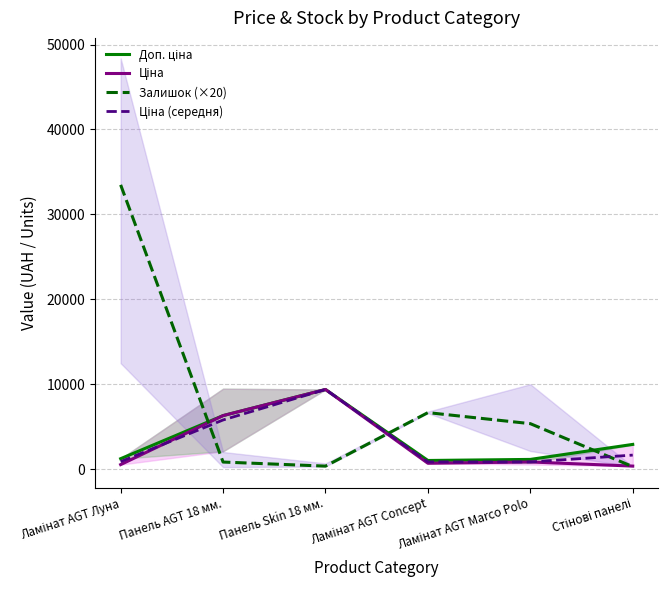

At how many categories does at least one series exceed 12718?

1